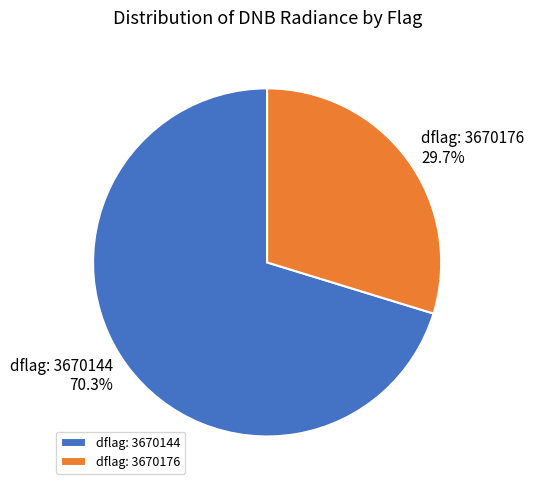

Is there any slice that represents more than half of the pie?

Yes